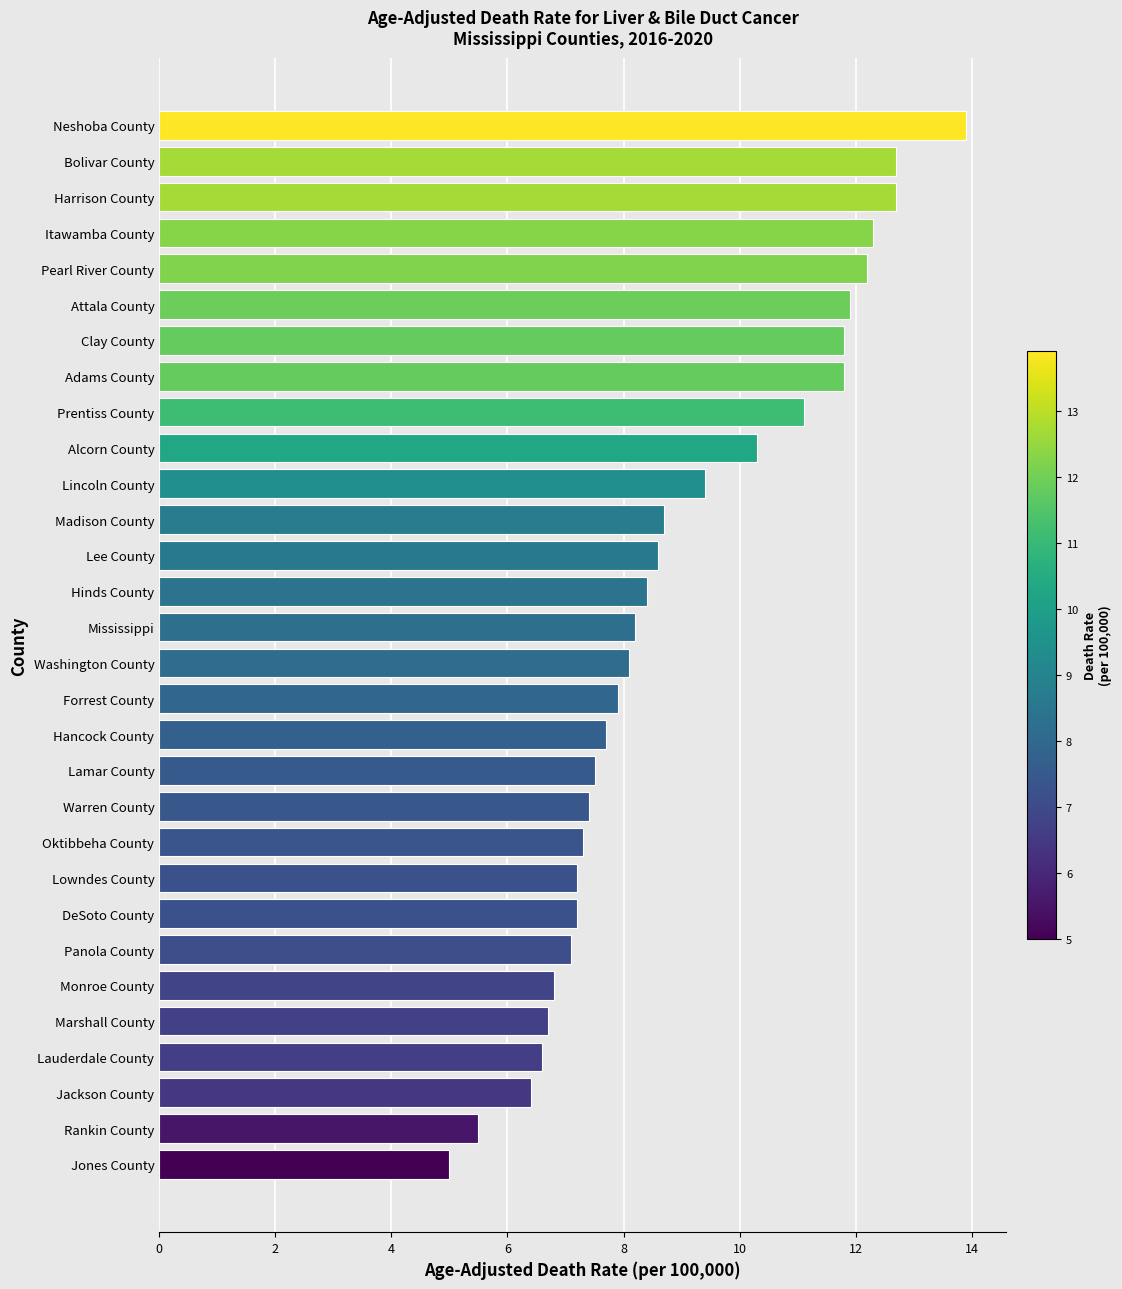

What is the difference between the maximum and second lowest values?

8.4